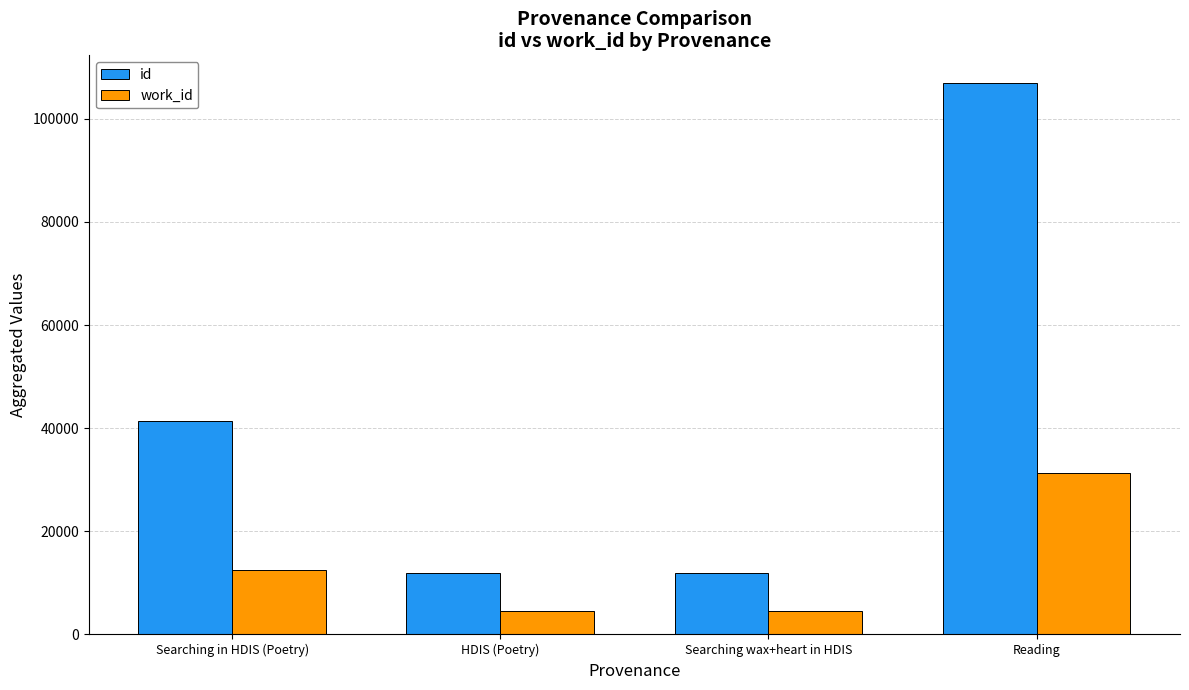

What is the lowest value of the work_id series?

4532